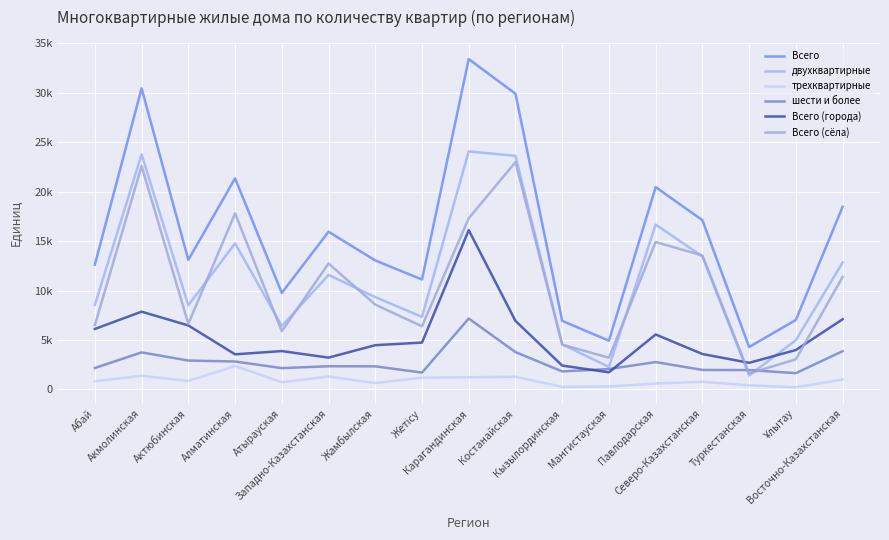

What is the value of the Всего (города) point at the 5th from the left?

3873